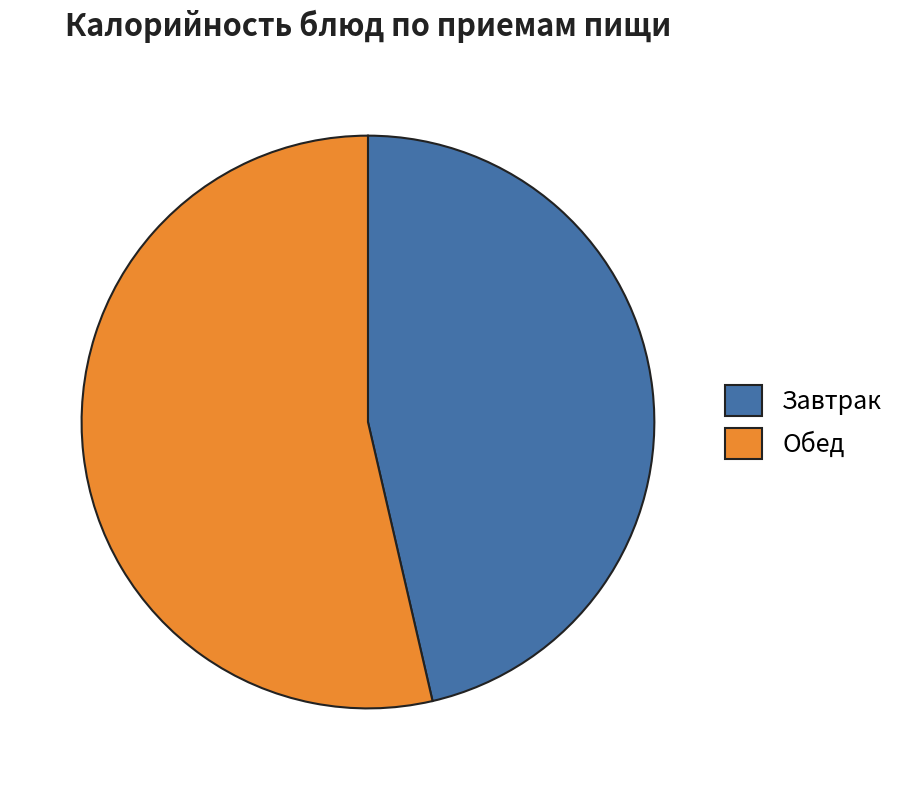

What is the majority slice?

Обед